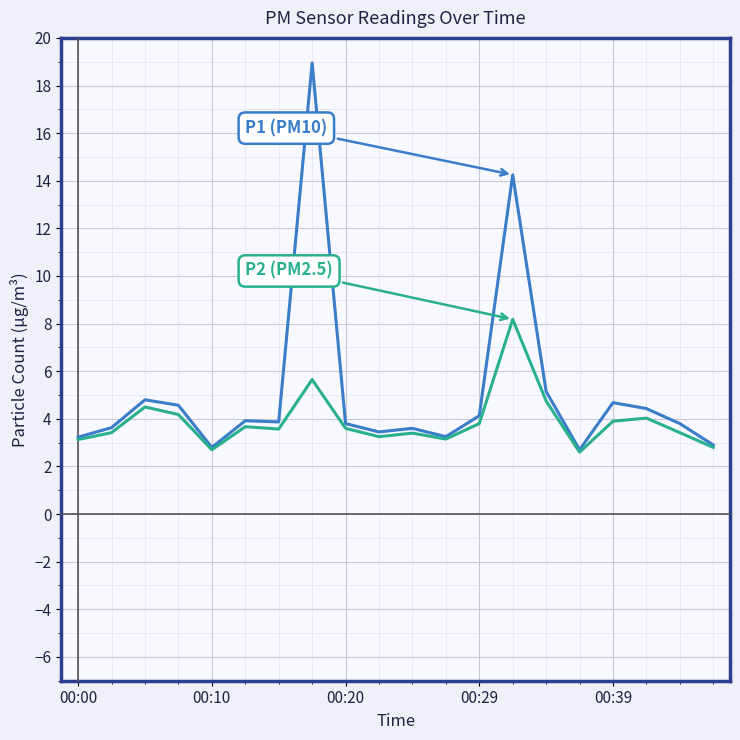

What is the minimum value shown in the chart?

2.6